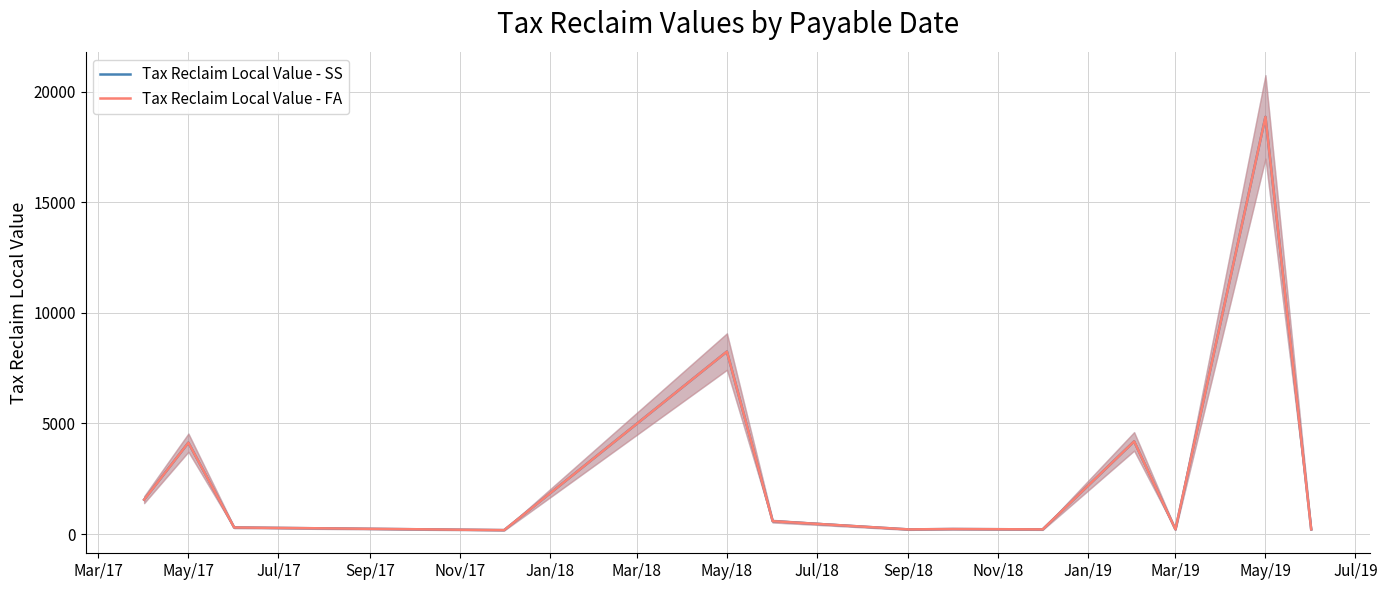

Which series has the widest spread of values?

Tax Reclaim Local Value - SS